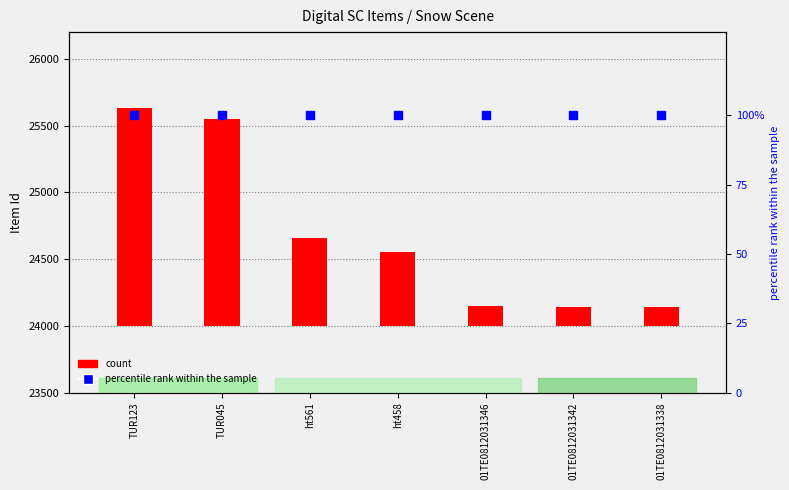

List the labels in order of value, smallest first.

01TE0812031338, 01TE0812031342, 01TE0812031346, ht458, ht561, TUR045, TUR123